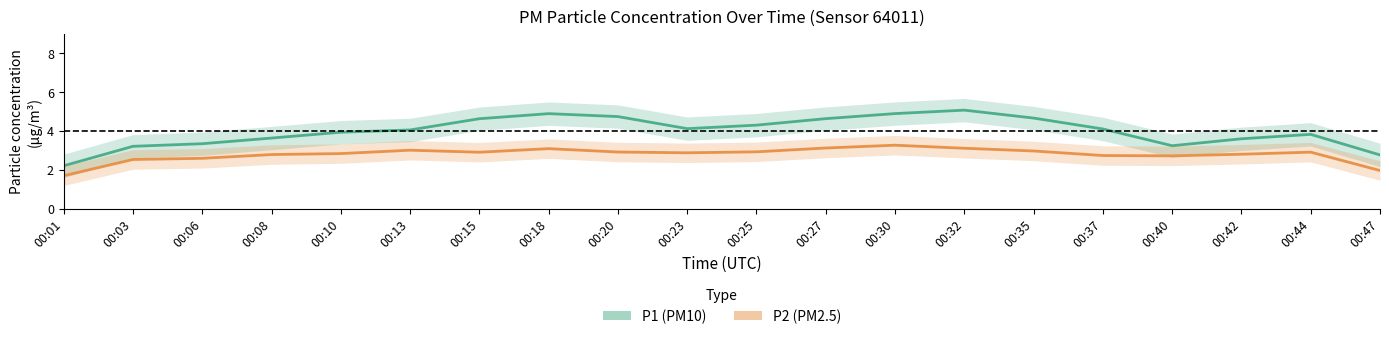

Reading right to left, what are all the values shown in this chart?

P1 (PM10): 00:47=2.8	00:44=3.8	00:42=3.6	00:40=3.2	00:37=4.1	00:35=4.7	00:32=5.1	00:30=4.9	00:27=4.6	00:25=4.3	00:23=4.1	00:20=4.7	00:18=4.9	00:15=4.6	00:13=4.0	00:10=3.9	00:08=3.6	00:06=3.3	00:03=3.2	00:01=2.2
P2 (PM2.5): 00:47=2.0	00:44=2.9	00:42=2.8	00:40=2.7	00:37=2.7	00:35=3.0	00:32=3.1	00:30=3.3	00:27=3.1	00:25=2.9	00:23=2.9	00:20=2.9	00:18=3.1	00:15=2.9	00:13=3.0	00:10=2.8	00:08=2.8	00:06=2.6	00:03=2.5	00:01=1.7